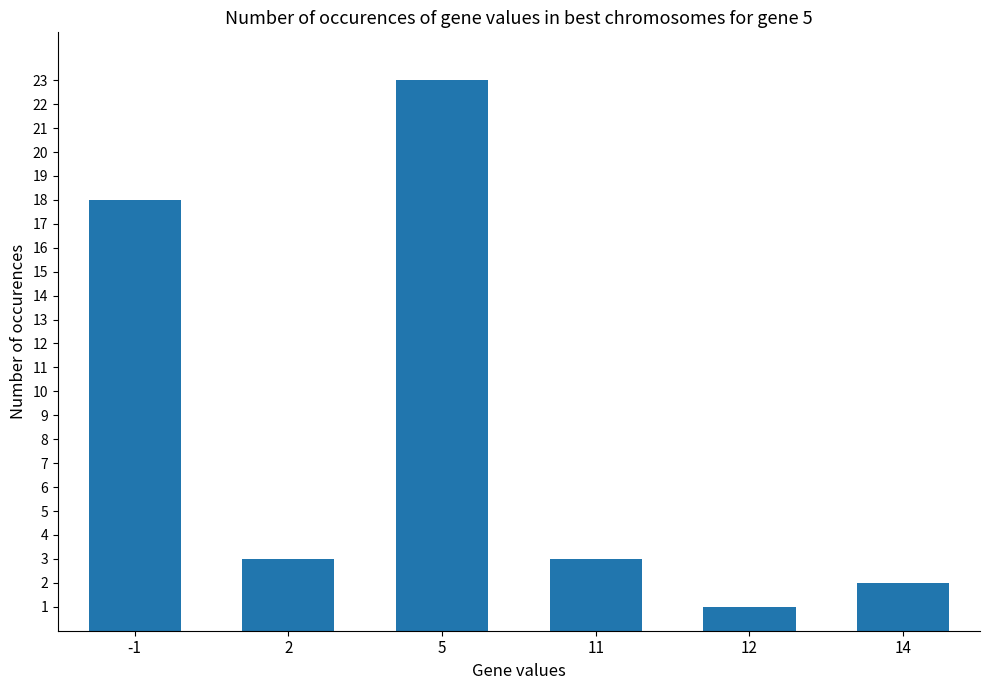

What is the change in value from 2 to 12?

-2